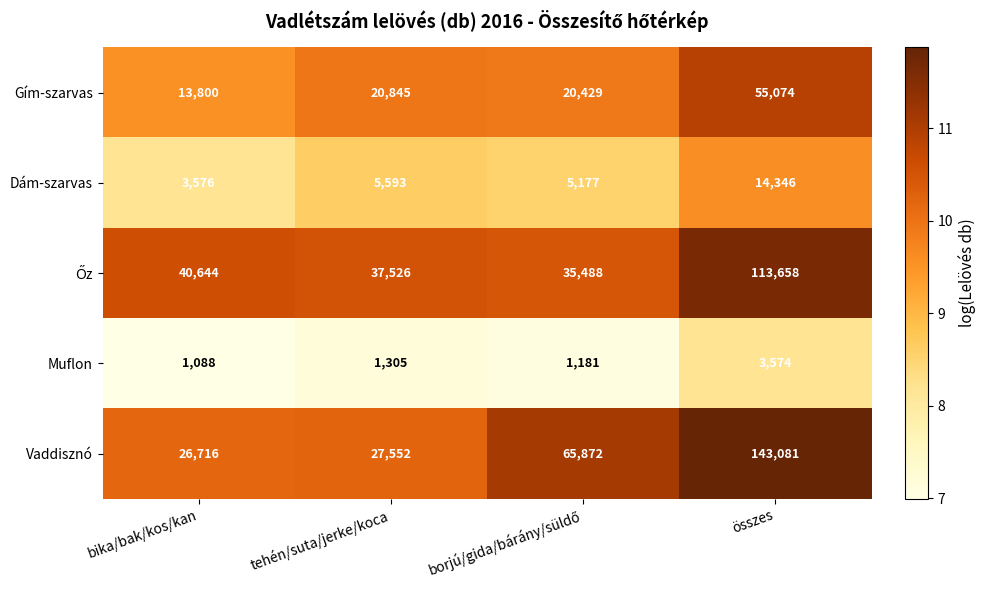

What is the average value of the Dám-szarvas series?

7173